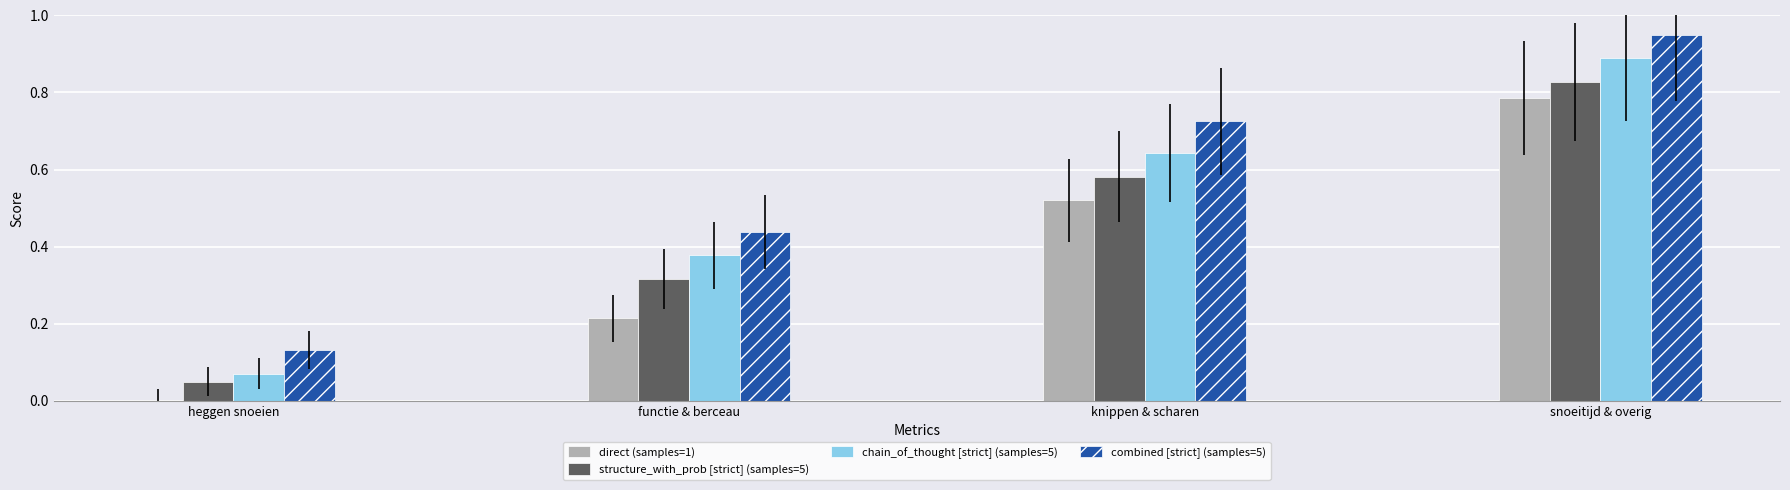

Which category has the highest value in the chain_of_thought [strict] (samples=5) series?

snoeitijd & overig